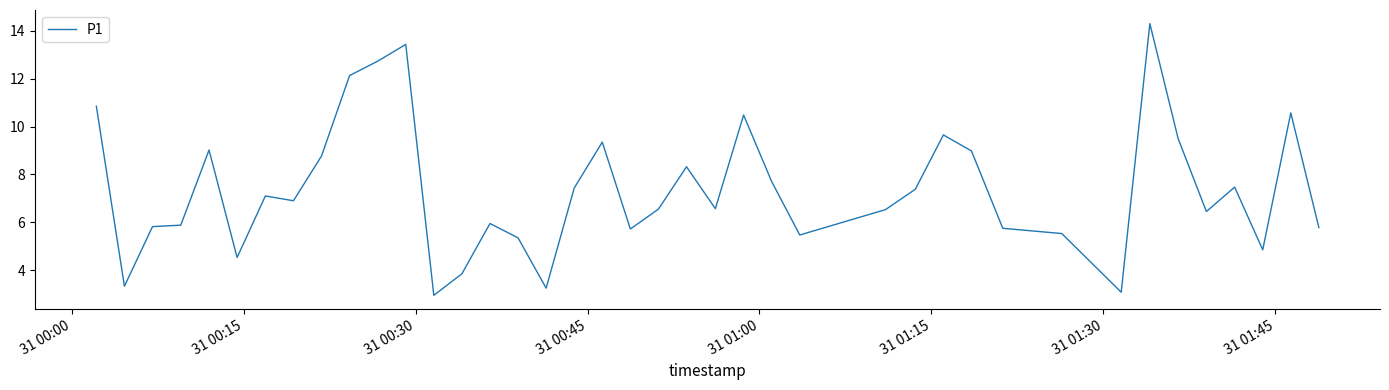

What is the greatest value displayed?

14.3